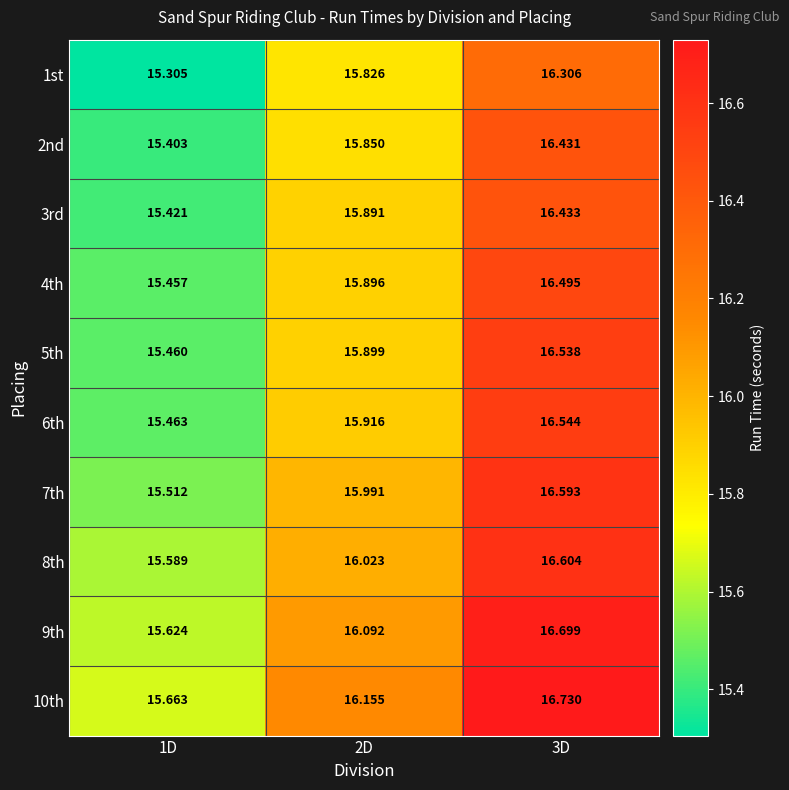

Rank the series by their maximum value, from highest to lowest.

10th, 9th, 8th, 7th, 6th, 5th, 4th, 3rd, 2nd, 1st